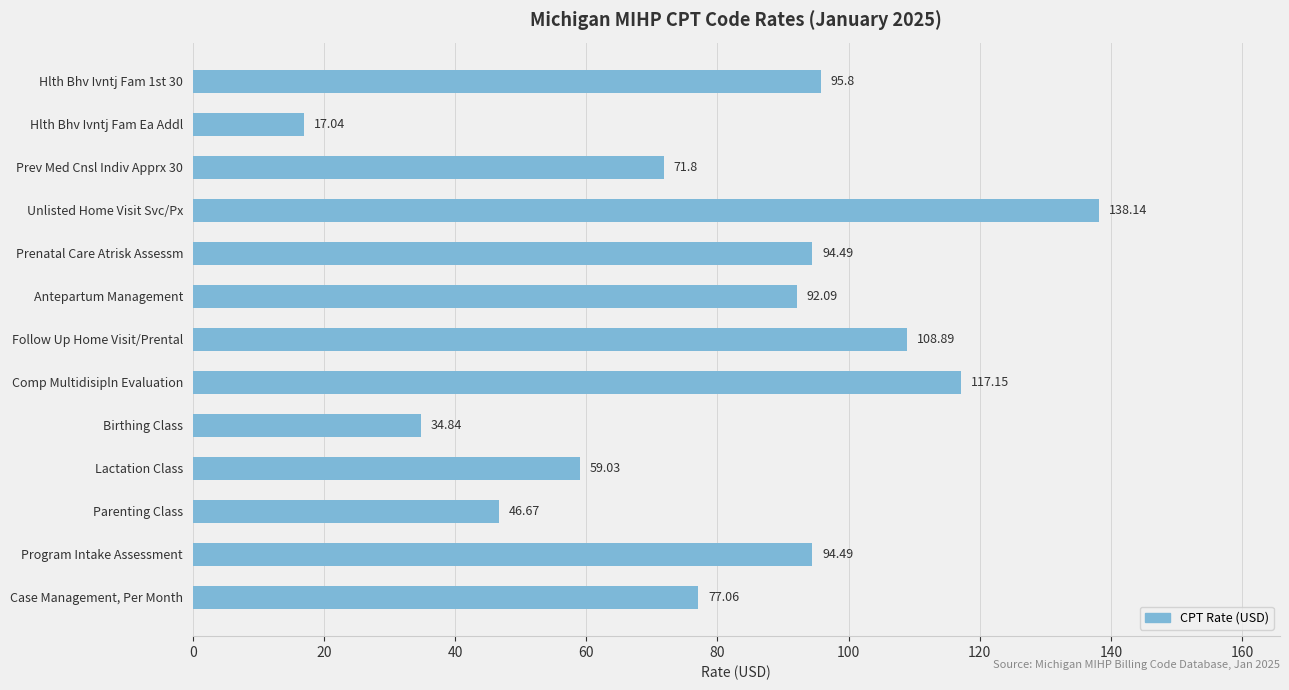

What is the difference between the maximum and second lowest values?

103.3